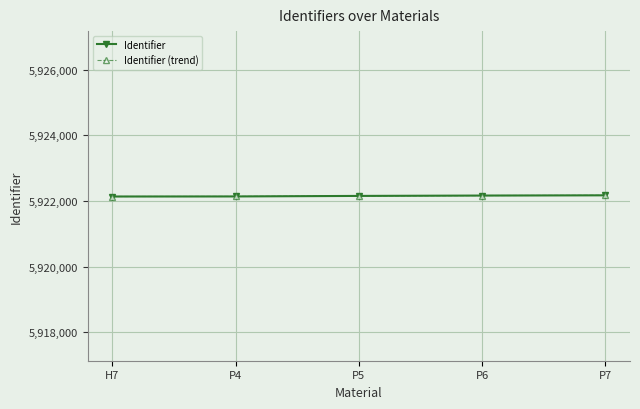

What is the value of the Identifier (trend) point at the 2nd from the left?

5922136